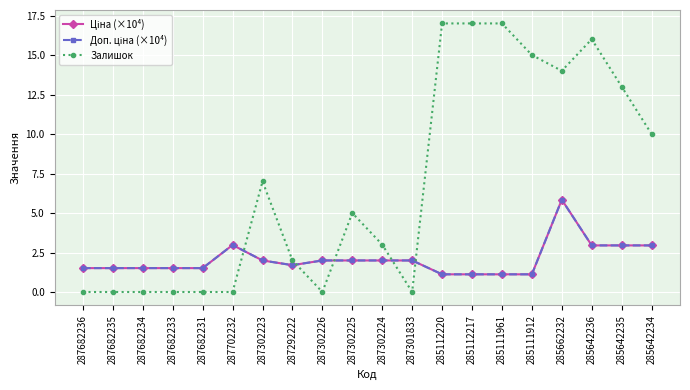

Reading left to right, list all the values displayed in this chart.

Ціна (×10⁴): 1.5	1.5	1.5	1.5	1.5	3.0	2.0	1.7	2.0	2.0	2.0	2.0	1.1	1.1	1.1	1.1	5.8	2.9	2.9	2.9
Доп. ціна (×10⁴): 1.5	1.5	1.5	1.5	1.5	3.0	2.0	1.7	2.0	2.0	2.0	2.0	1.1	1.1	1.1	1.1	5.8	2.9	2.9	2.9
Залишок: 0.0	0.0	0.0	0.0	0.0	0.0	7.0	2.0	0.0	5.0	3.0	0.0	17.0	17.0	17.0	15.0	14.0	16.0	13.0	10.0